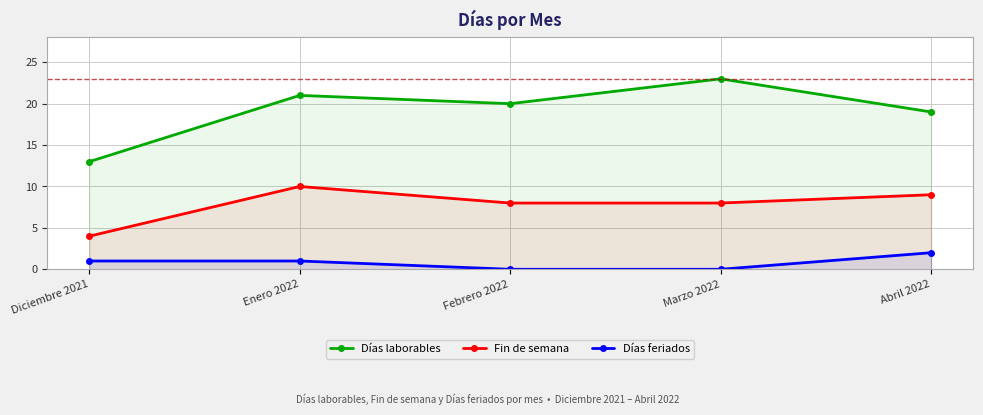

How many data points in Días laborables are above 20?

2